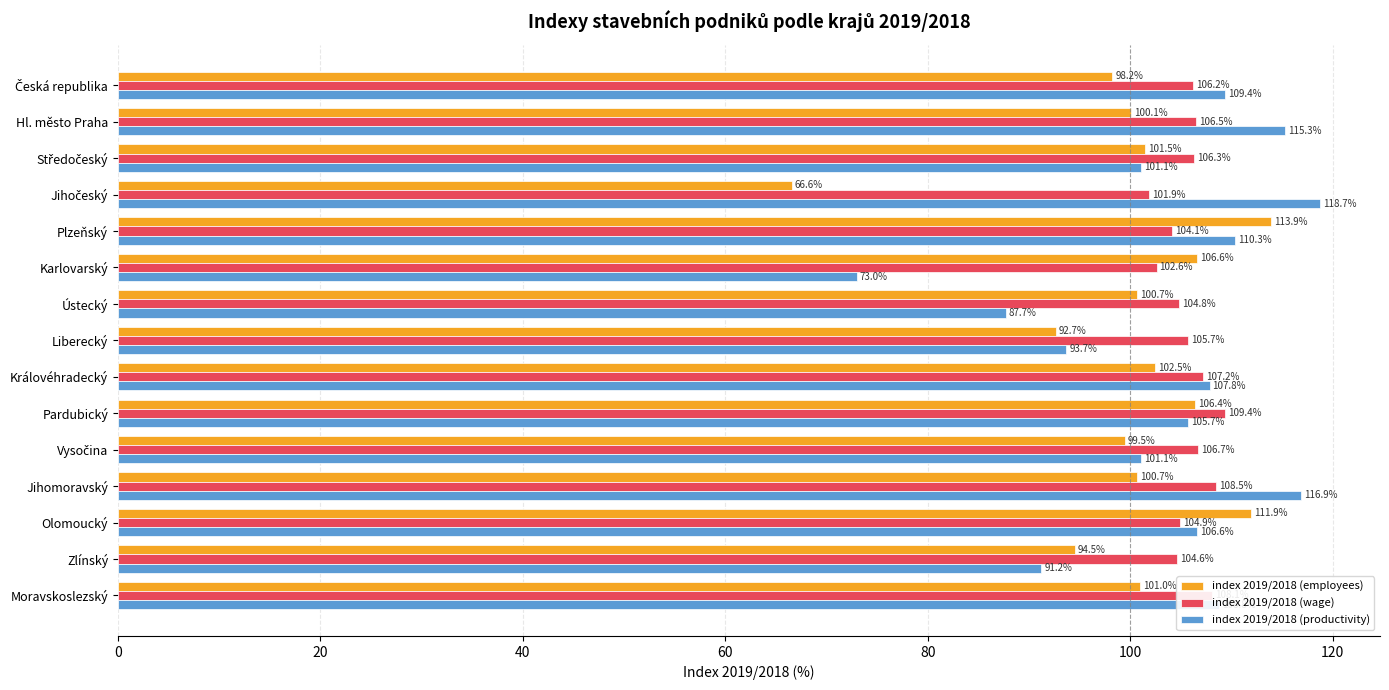

Which series changed the most between Olomoucký and Zlínský?

index 2019/2018 (employees)